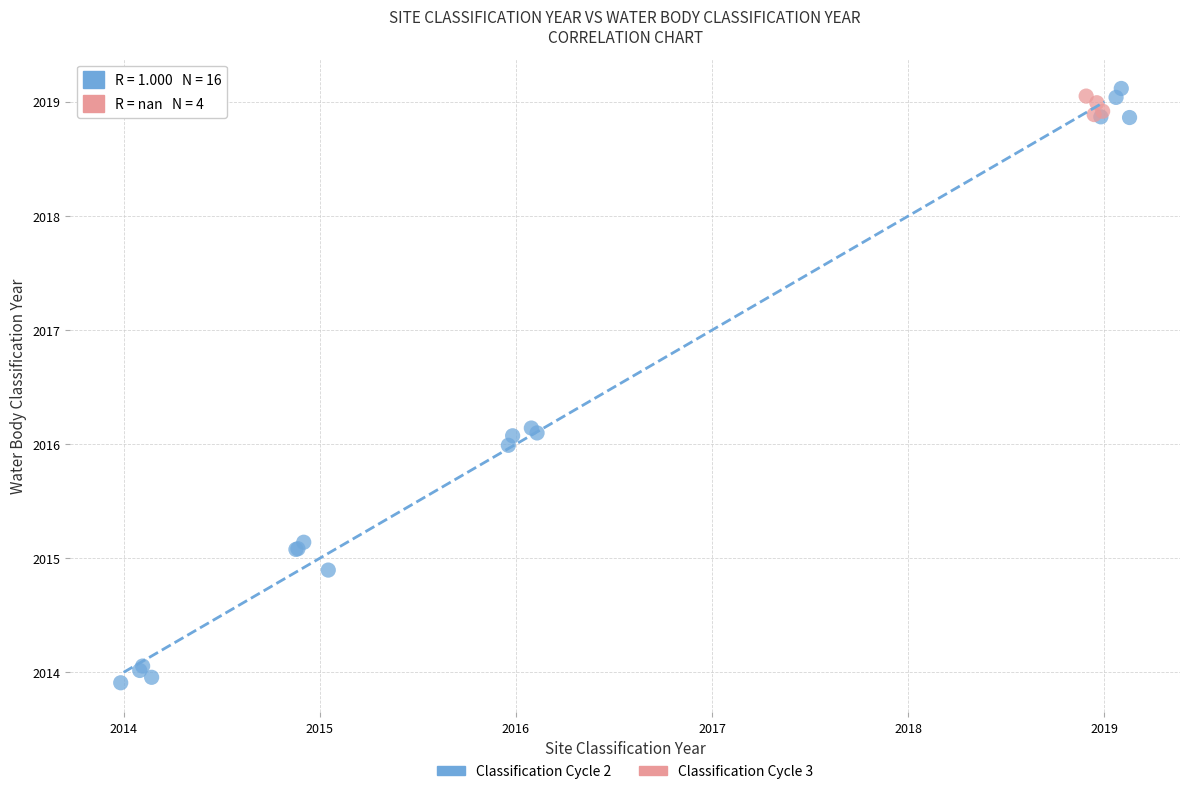

Which series contains the lowest Y value?

Classification Cycle 2